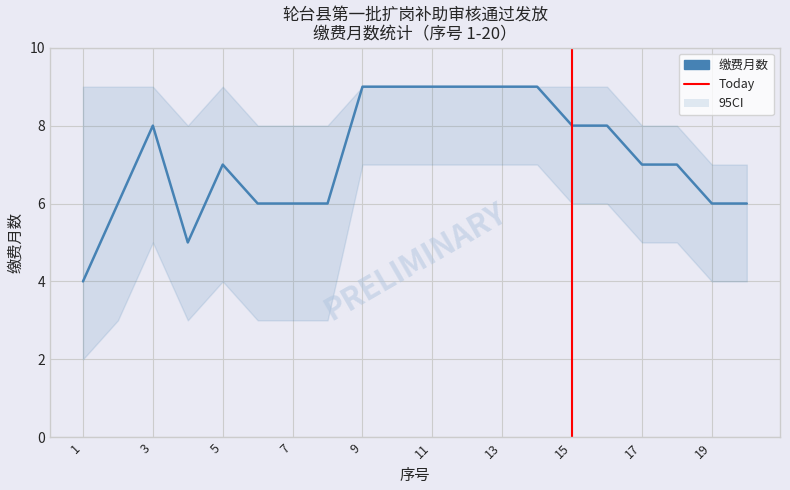

How many lines are shown in the chart?

1